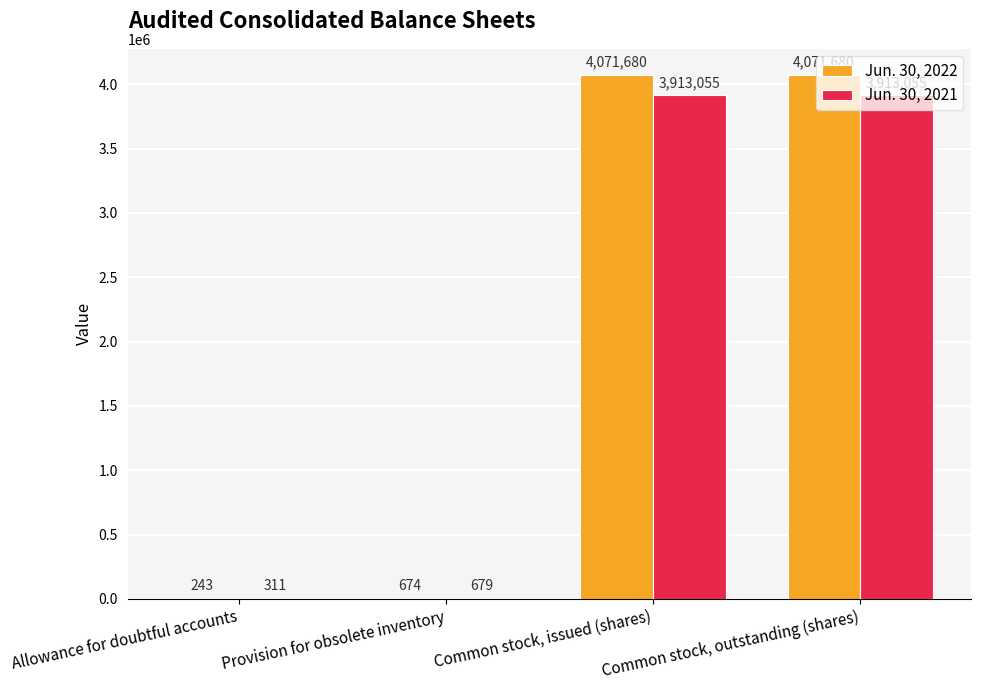

Read the Jun. 30, 2021 value at Common stock, outstanding (shares), to the nearest 10.

3913060